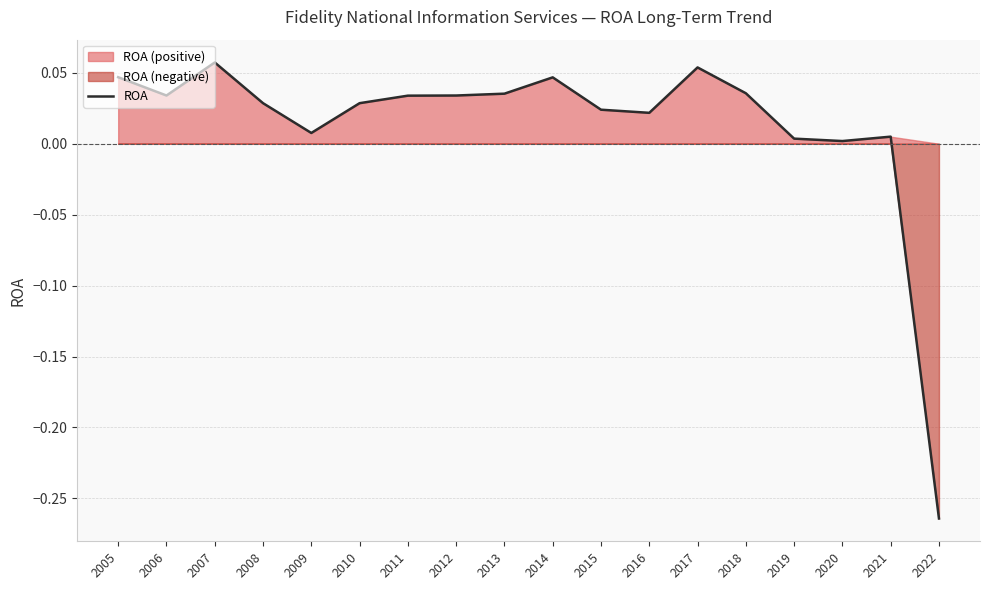

Does the chart have visible grid lines?

Yes